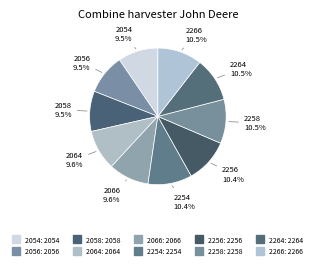

How many slices are in this pie chart?

10